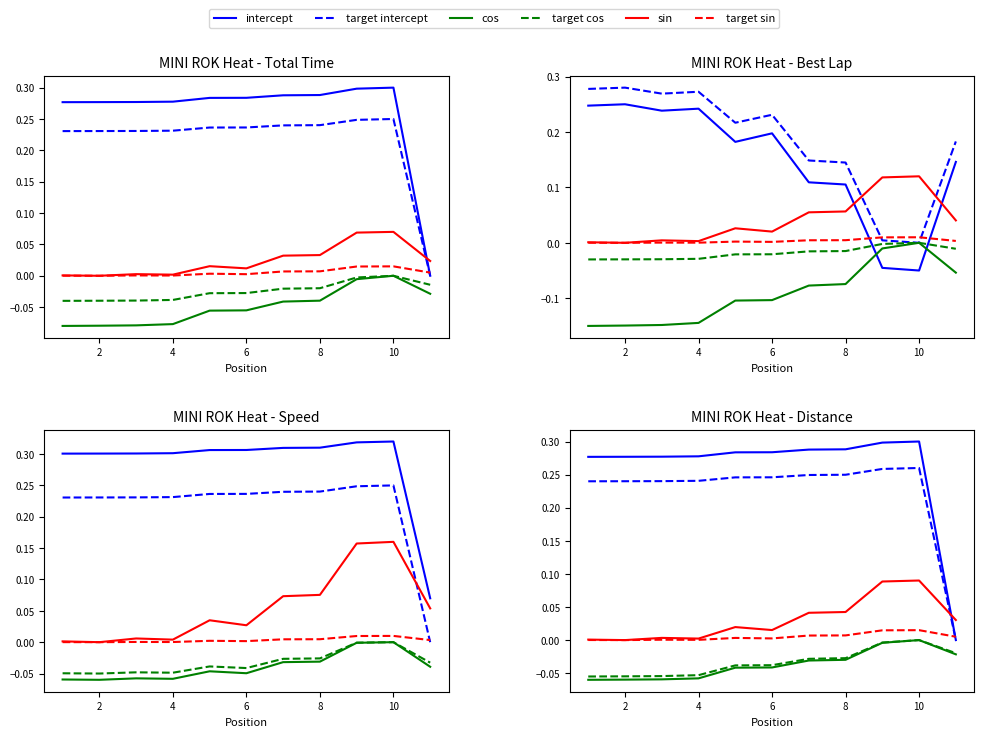

In intercept, how many points are higher than both neighbors (excluding endpoints)?

1